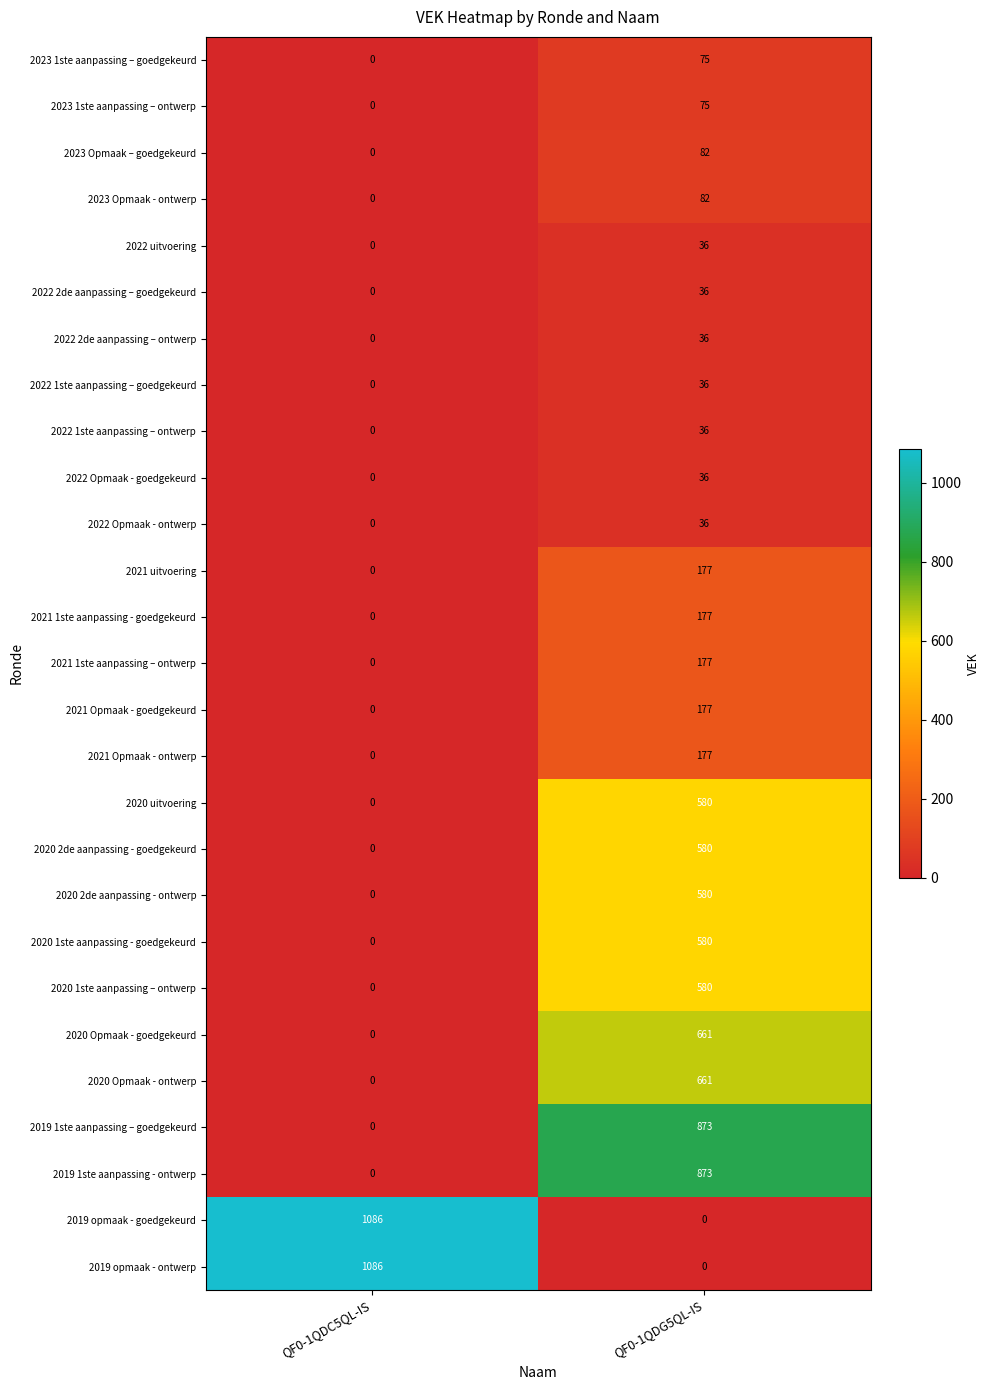

What is the maximum value shown in the chart?

1086